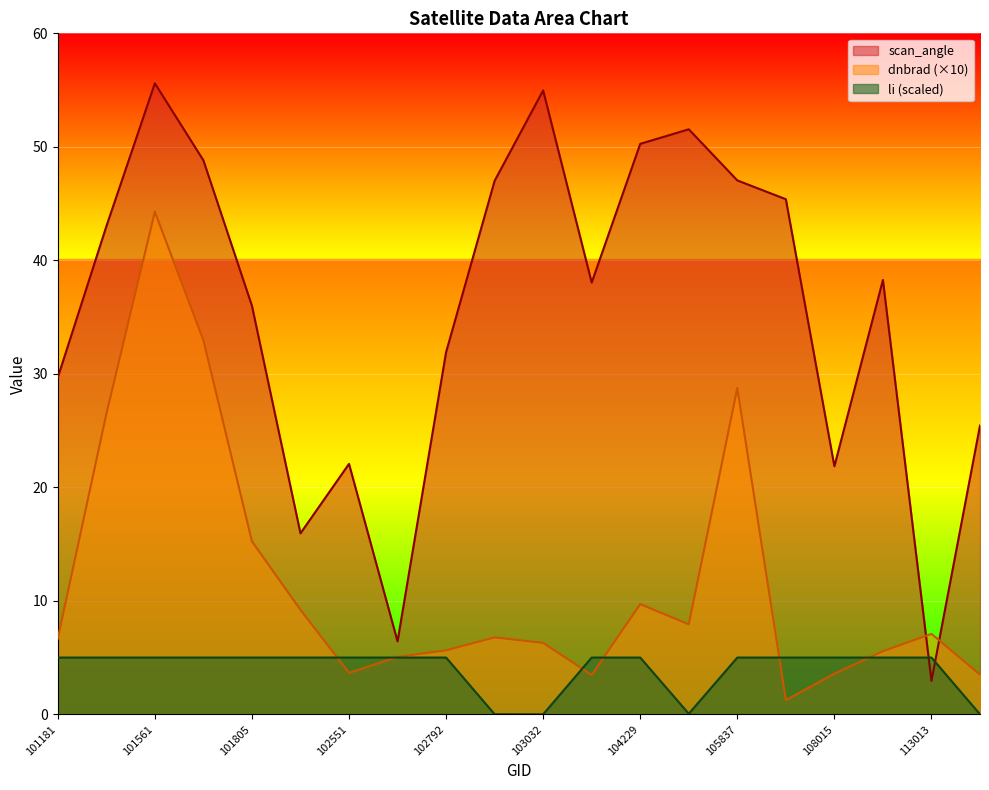

List the labels in order of scan_angle value, smallest first.

113013, 102671, 102056, 108015, 102551, 115265, 101181, 102792, 101805, 104112, 110299, 101552, 106034, 102912, 105837, 101683, 104229, 104236, 103032, 101561